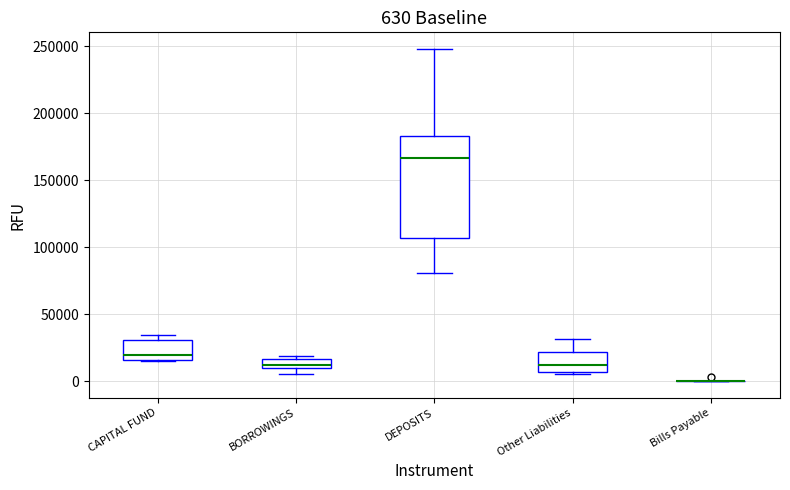

Which box is the tallest, from its lower edge to its upper edge?

DEPOSITS